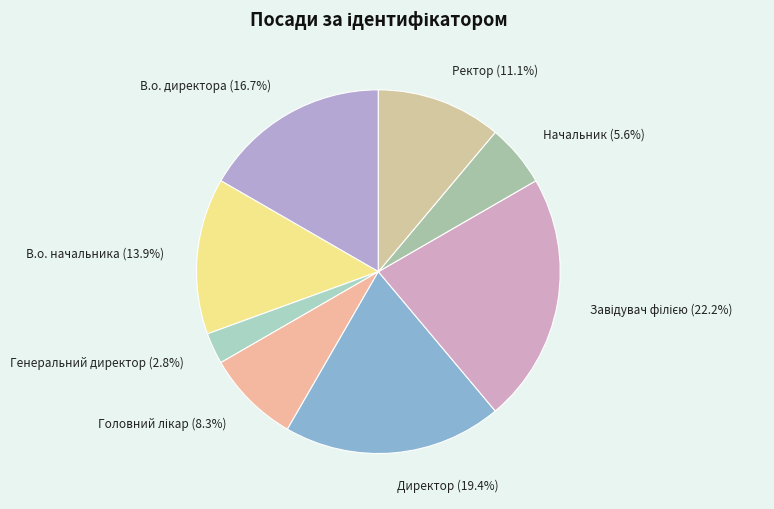

What is the smallest slice in the pie chart?

Генеральний директор